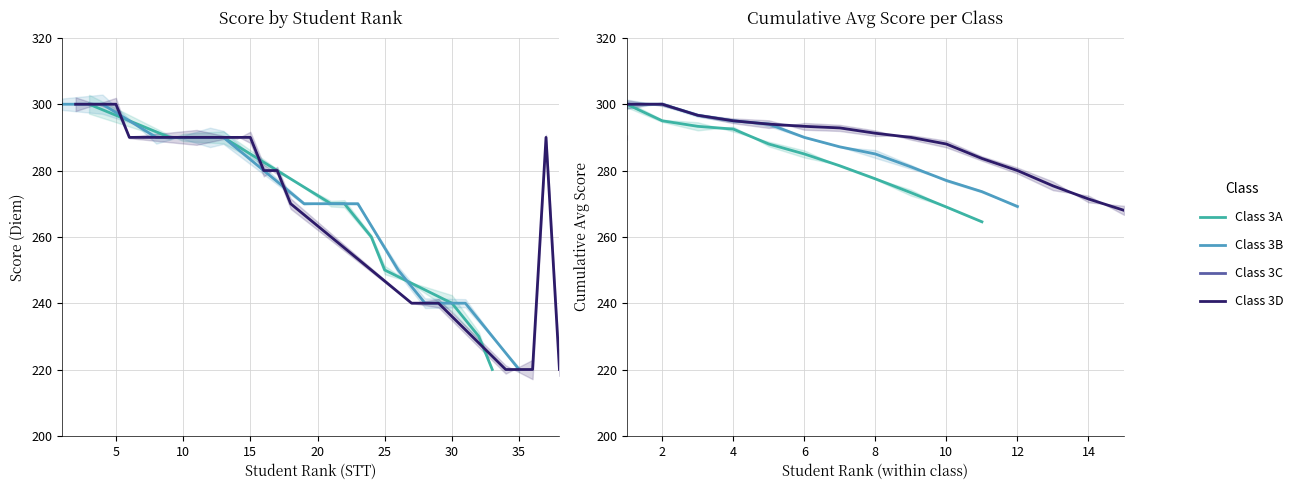

Which category has the highest value across all series?

1